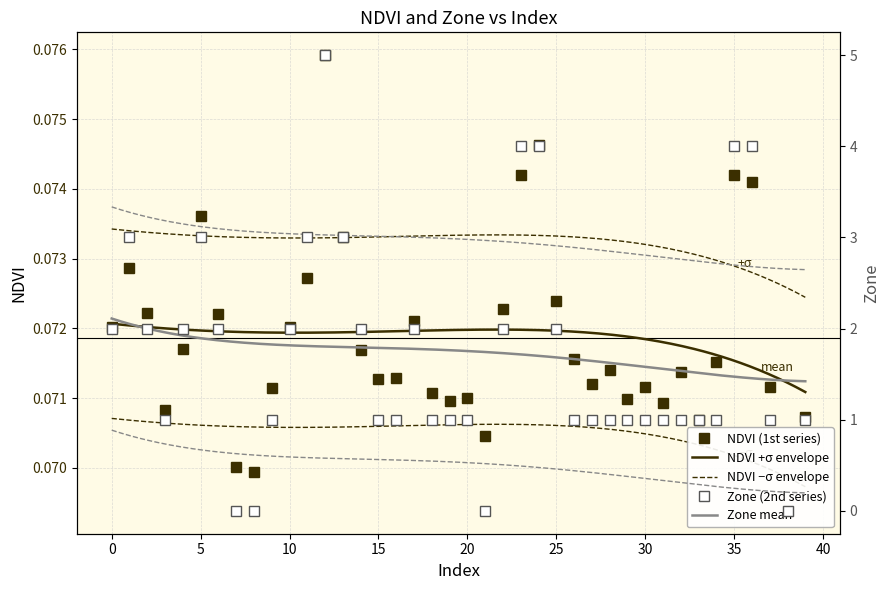

Count the NDVI values in the range 0 to 1.

40